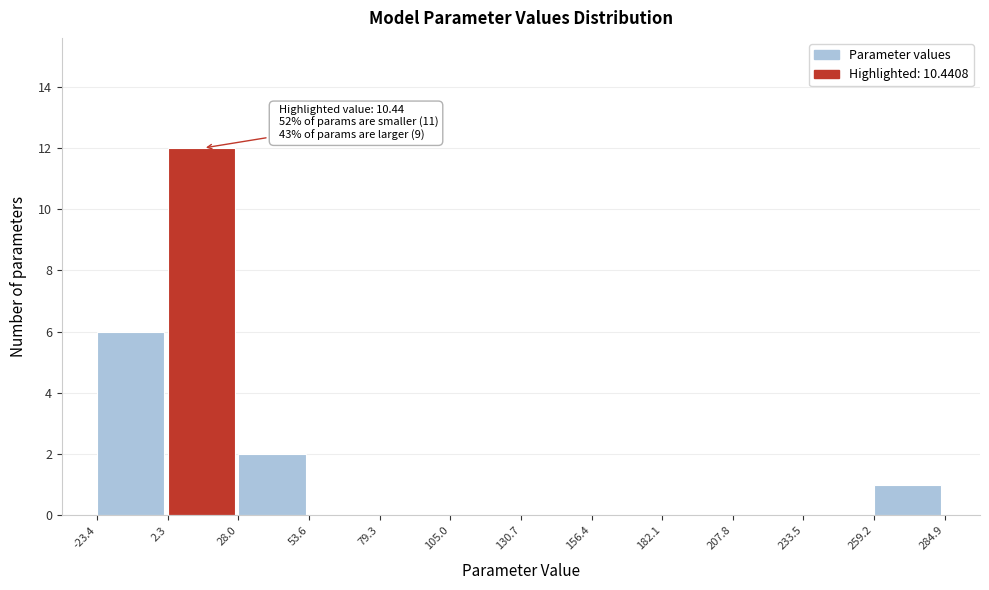

Over which range of the x-axis is the bar tallest?

2.3 to 28.0